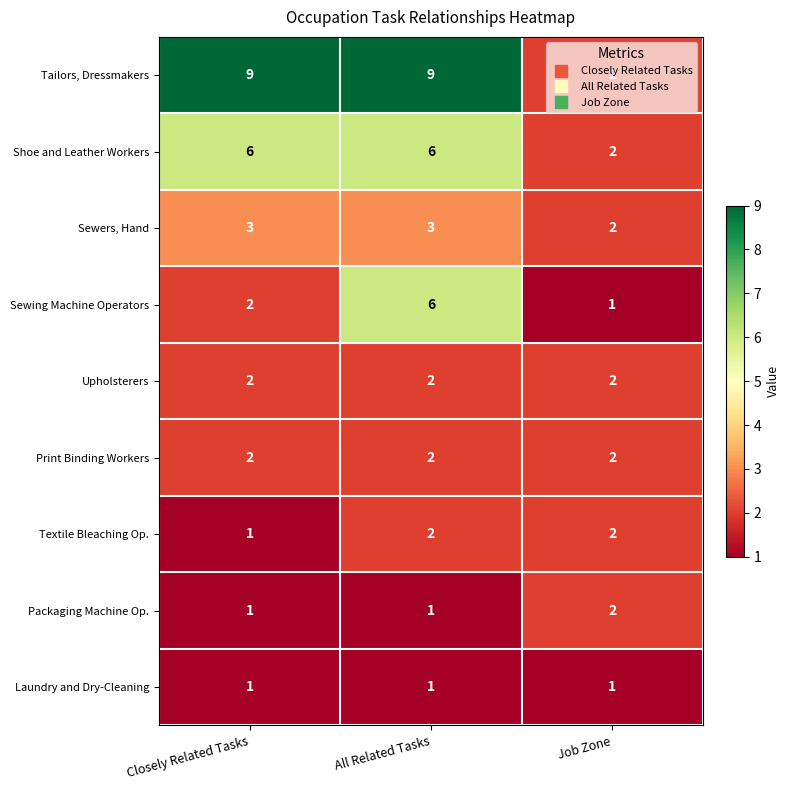

The value of Textile Bleaching Op. at Job Zone is 2. True or false?

True